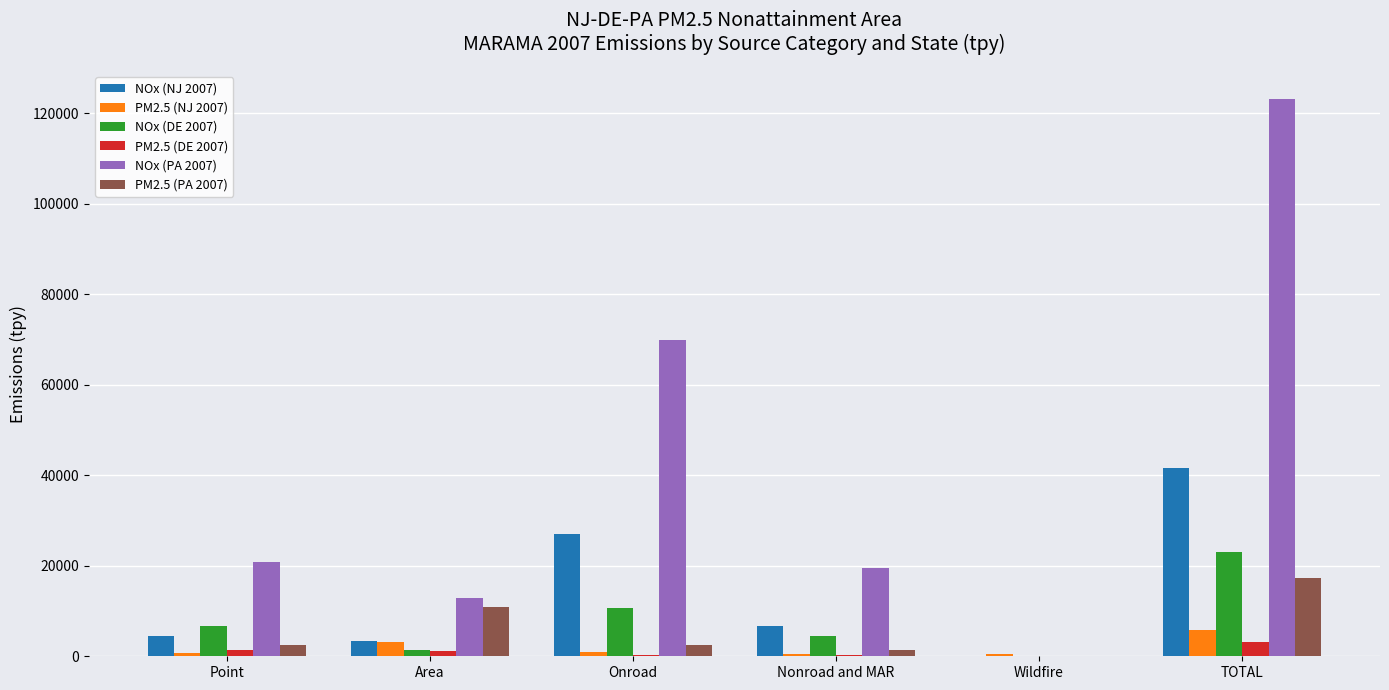

Is the value of NOx (NJ 2007) at Area greater than the value of PM2.5 (NJ 2007) at Point?

Yes